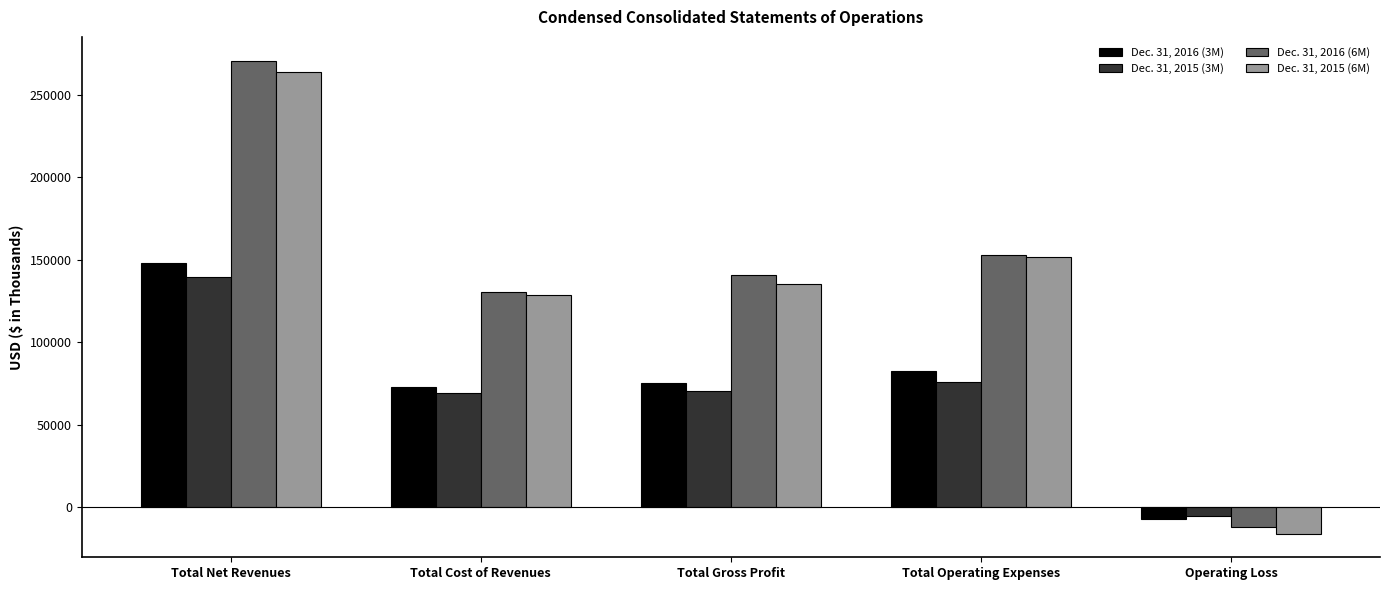

What is the maximum value shown in the chart?

270753